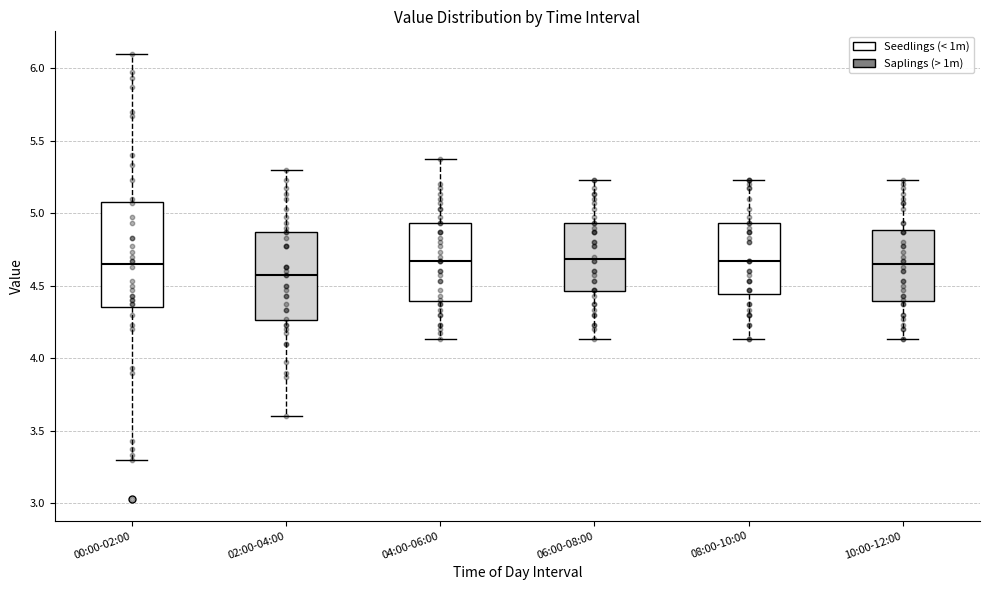

Which box is the tallest, from its lower edge to its upper edge?

00:00-02:00